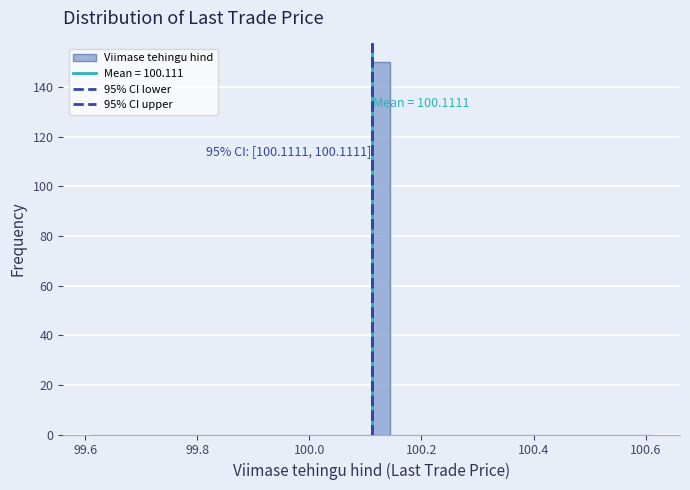

Around what value on the x-axis is the tallest bar? Give the approximate position of its centre, as read against the axis.

100.12